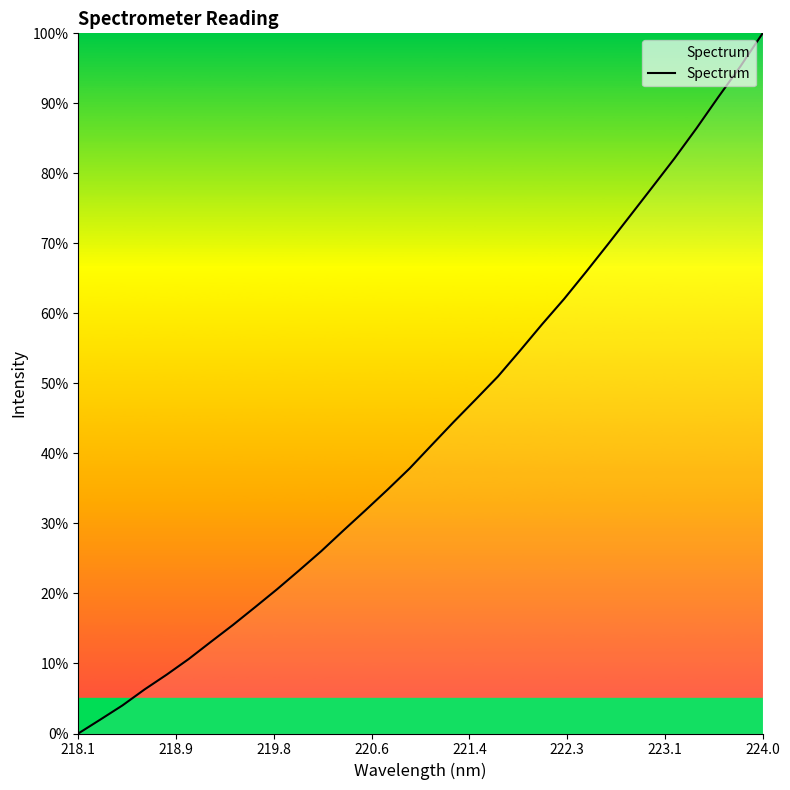

What is the greatest value displayed?

100.0